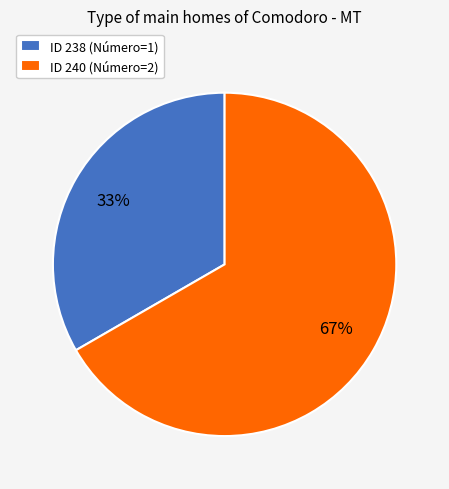

How many slices are in this pie chart?

2